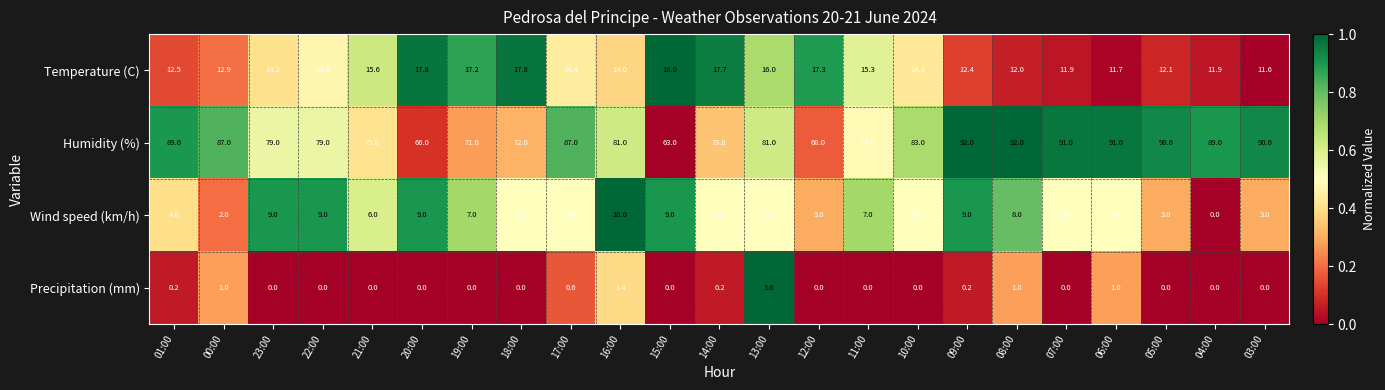

True or false: Precipitation (mm) has a value of -2.2 at 21:00.

False